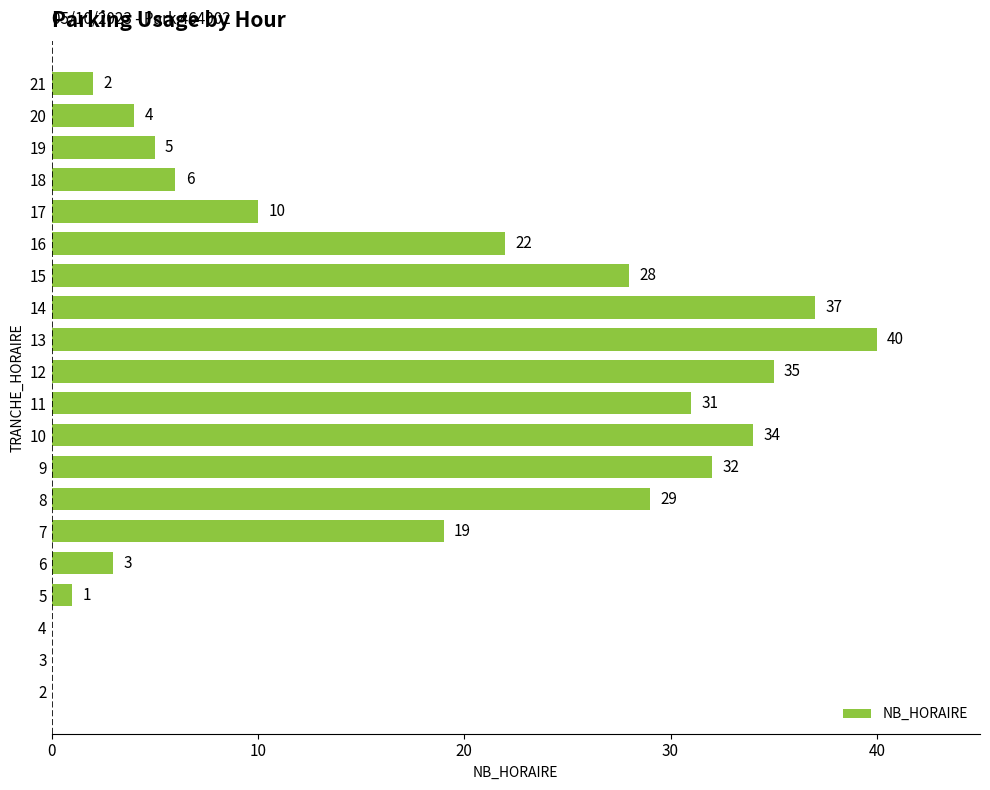

What is the change in value from 11 to 19?

-26